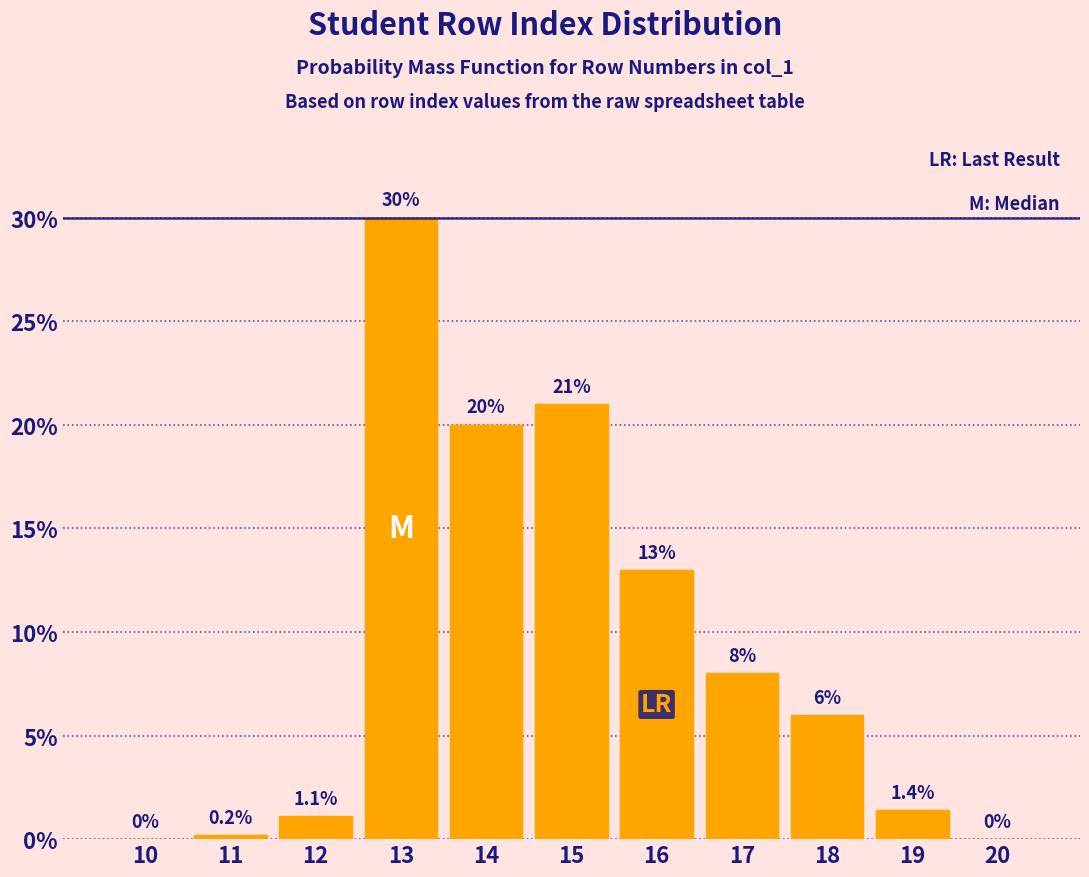

Reading left to right, what are all the values shown in this chart?

10=0.0	11=0.2	12=1.1	13=30.0	14=20.0	15=21.0	16=13.0	17=8.0	18=6.0	19=1.4	20=0.0